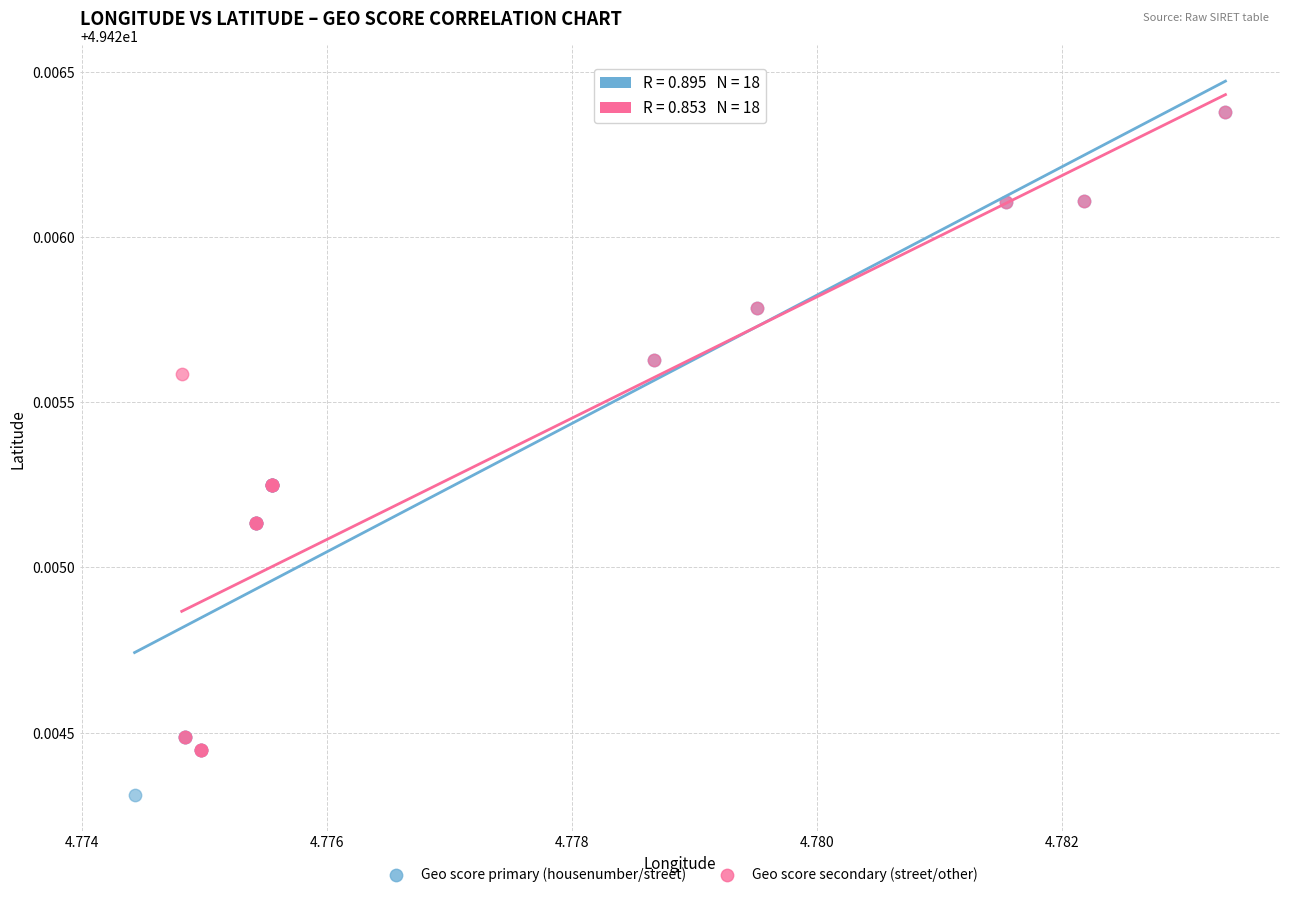

What are all the series names shown in the legend?

Geo score primary (housenumber/street), Geo score secondary (street/other)